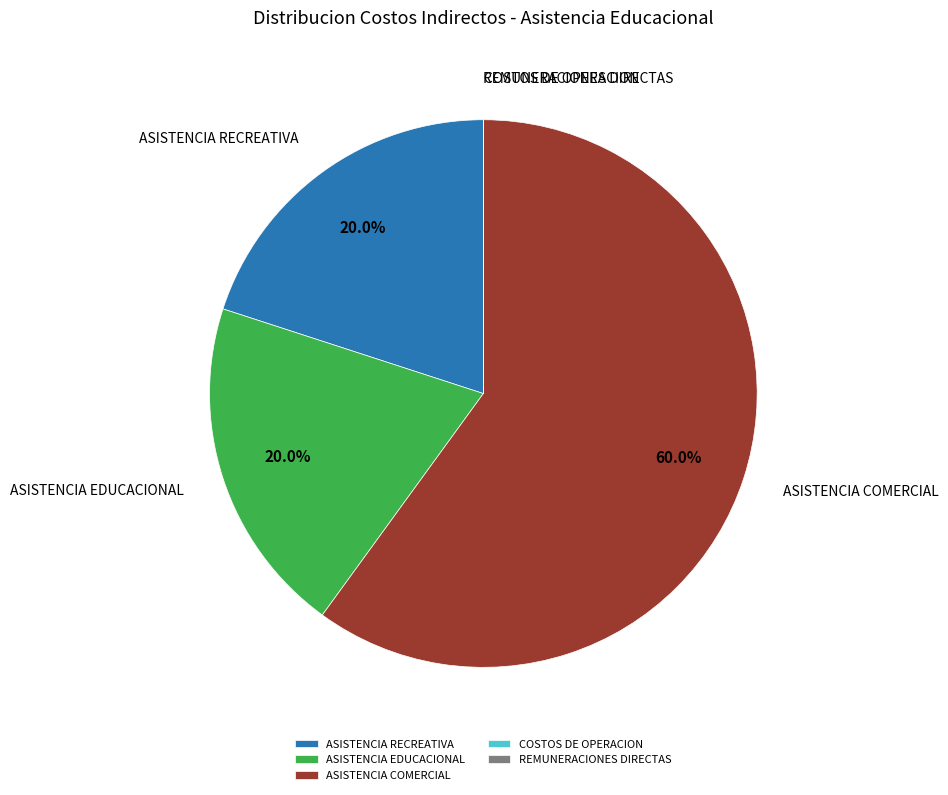

Which category accounts for the majority?

ASISTENCIA COMERCIAL